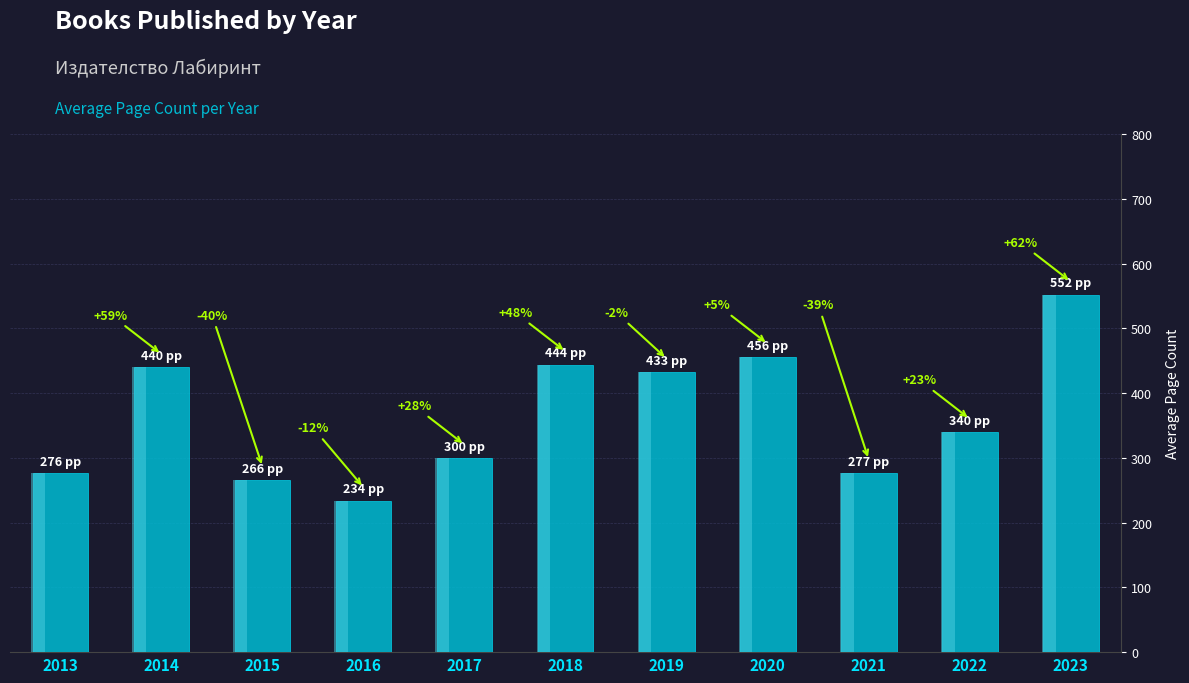

Approximately how many times larger is the value at 2022 compared to 2016?

1.5